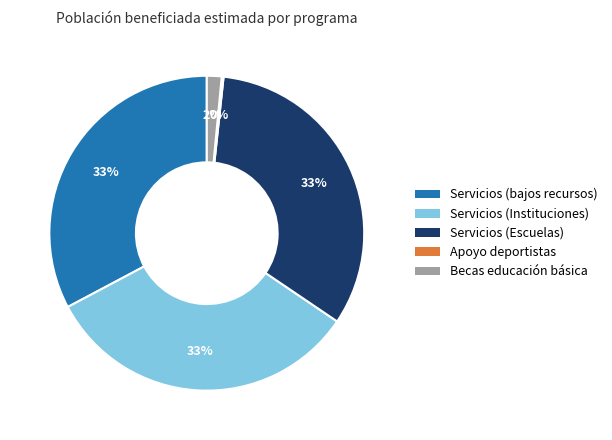

Is the sum of Servicios (Escuelas) and Servicios (bajos recursos) greater than half?

Yes